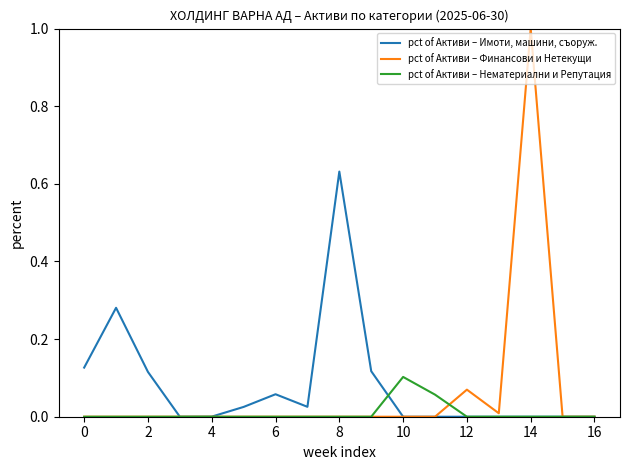

Which series has the largest total across all categories?

pct of Активи – Имоти, машини, съоруж.